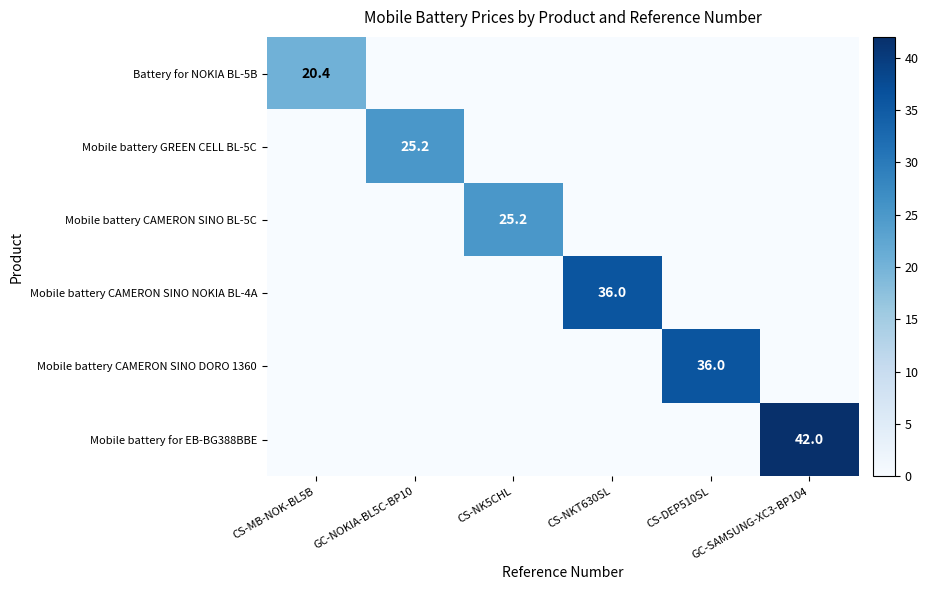

What is the sum of all Mobile battery CAMERON SINO BL-5C values?

25.2